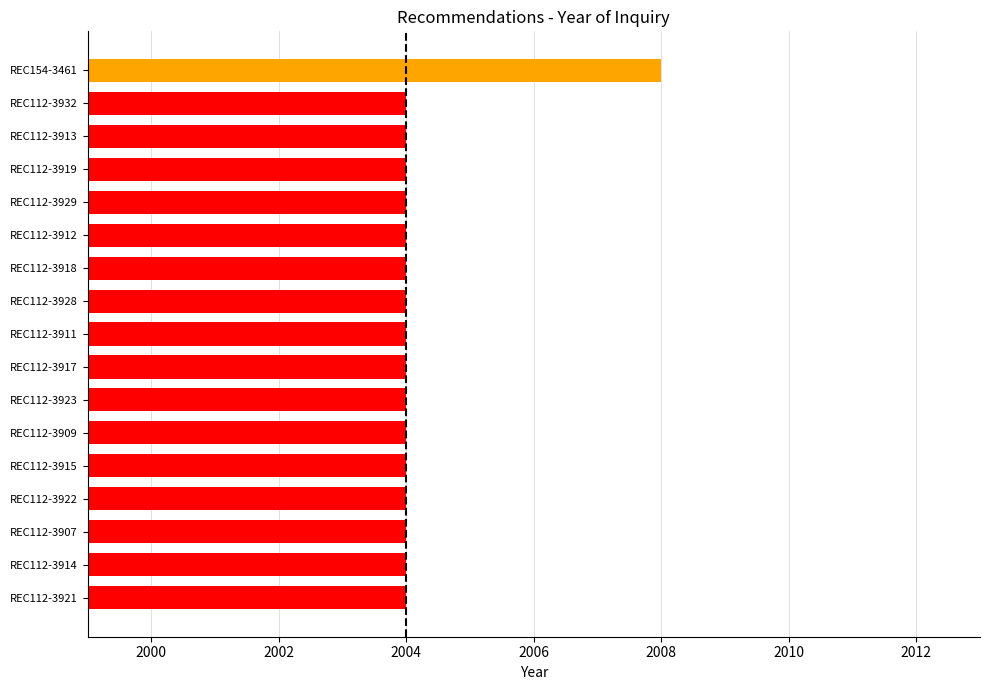

Reading top to bottom, what are all the values shown in this chart?

REC154-3461=2008	REC112-3932=2004	REC112-3913=2004	REC112-3919=2004	REC112-3929=2004	REC112-3912=2004	REC112-3918=2004	REC112-3928=2004	REC112-3911=2004	REC112-3917=2004	REC112-3923=2004	REC112-3909=2004	REC112-3915=2004	REC112-3922=2004	REC112-3907=2004	REC112-3914=2004	REC112-3921=2004